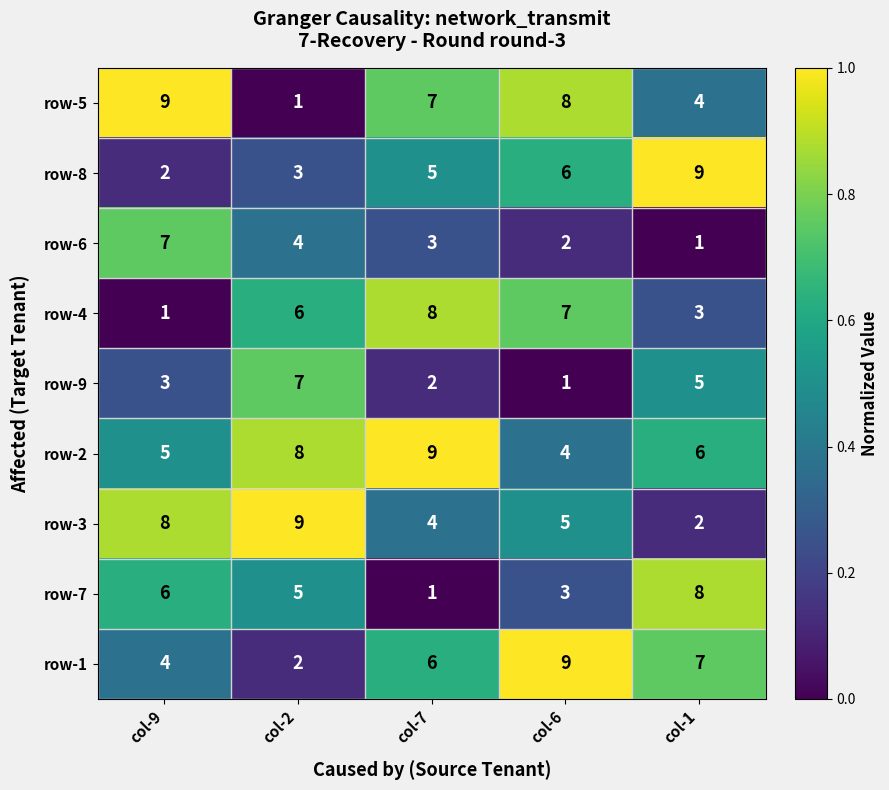

The value of row-2 at col-1 is 6. True or false?

True